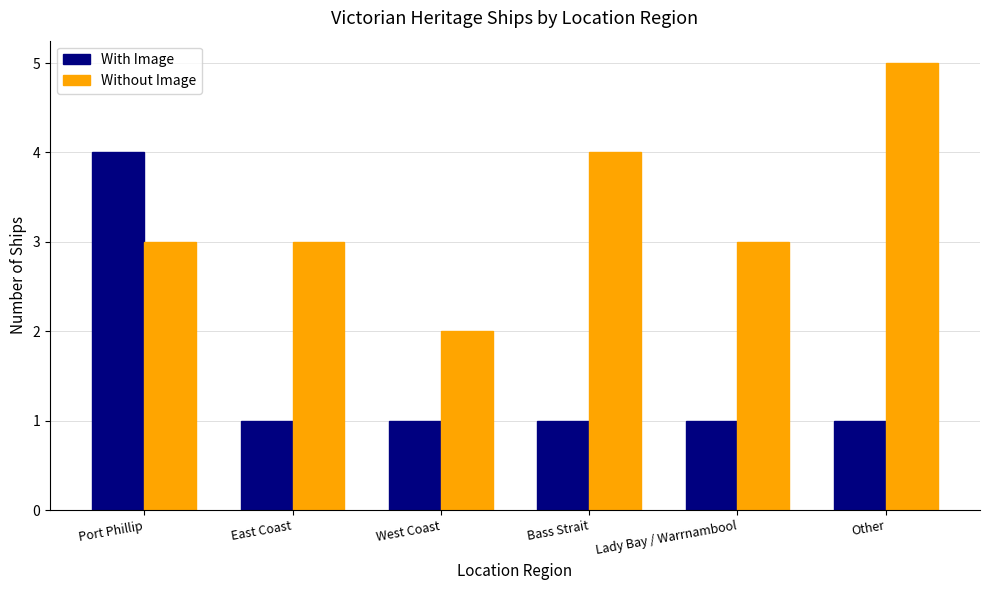

Reading left to right, list all the values displayed in this chart.

With Image: 4	1	1	1	1	1
Without Image: 3	3	2	4	3	5